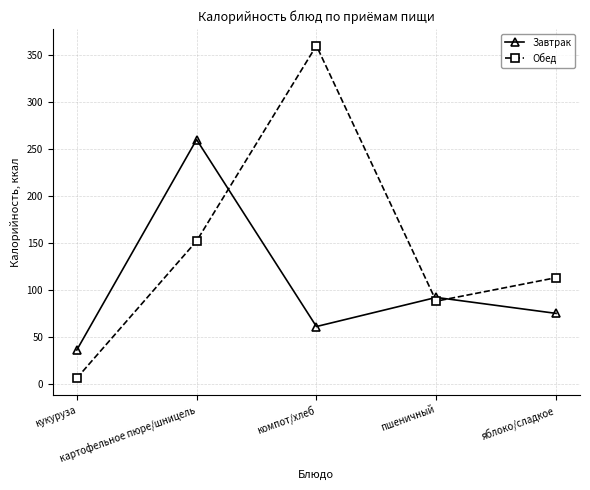

In Завтрак, how many points are lower than both neighbors (excluding endpoints)?

1